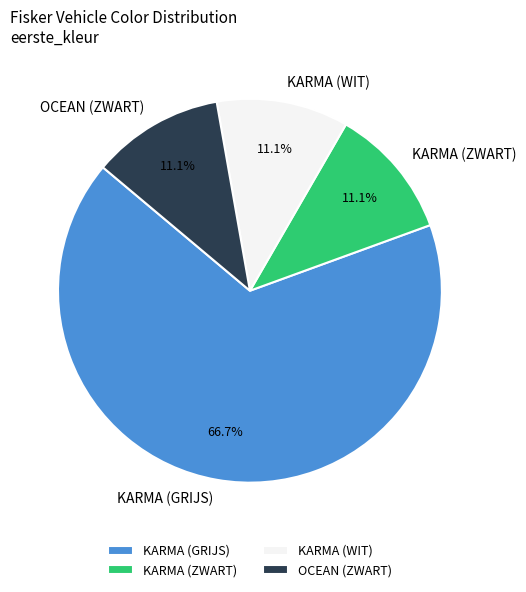

Is it true that KARMA (GRIJS) is 76% of the pie?

False